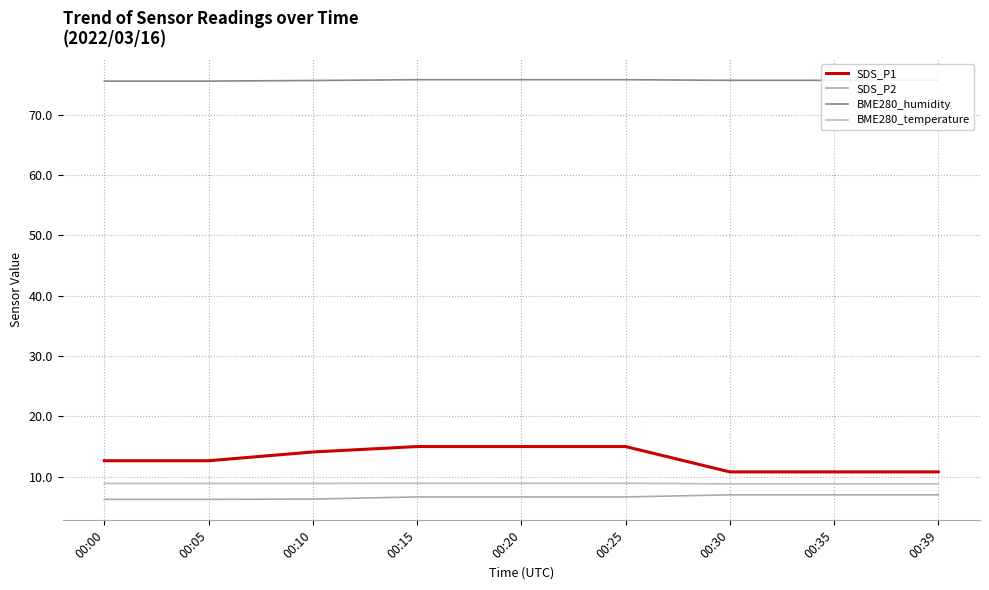

Which has a higher value, 00:00 or 00:15?

00:15